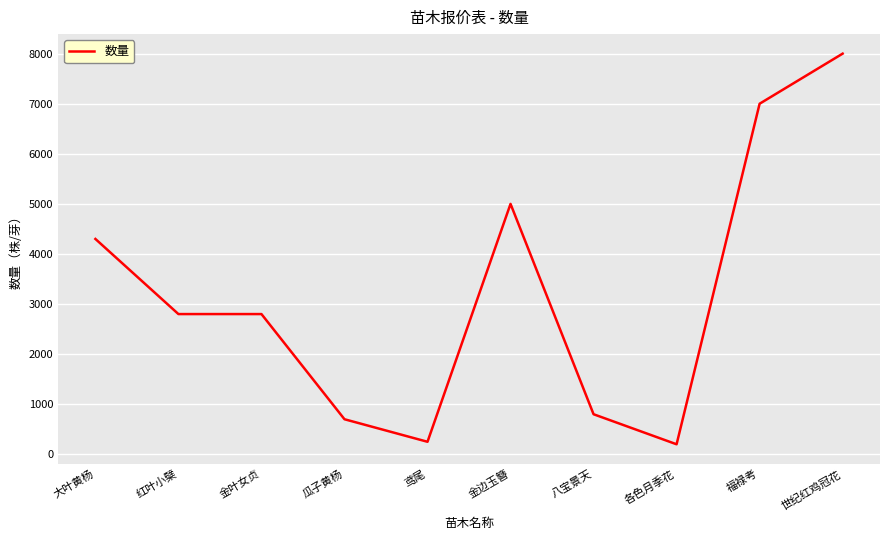

At which label is the value closest to 4100?

大叶黄杨